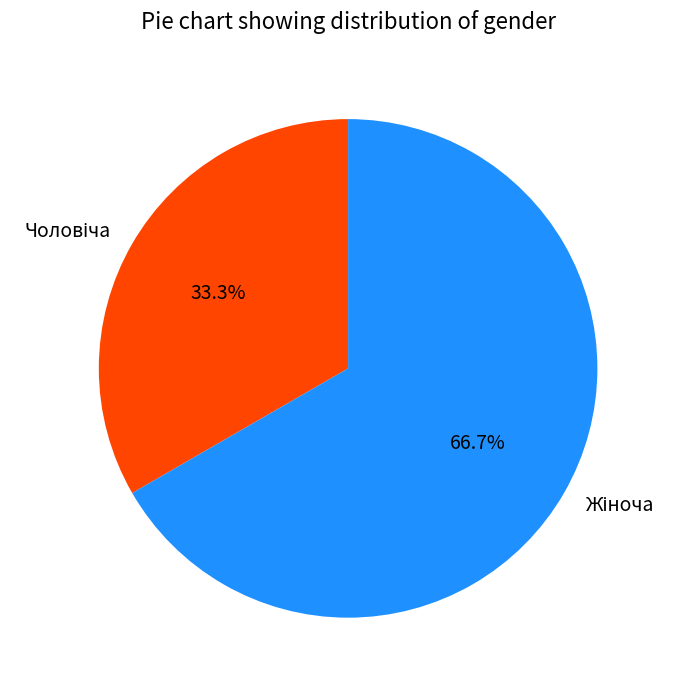

Is there a majority slice in this chart?

Yes